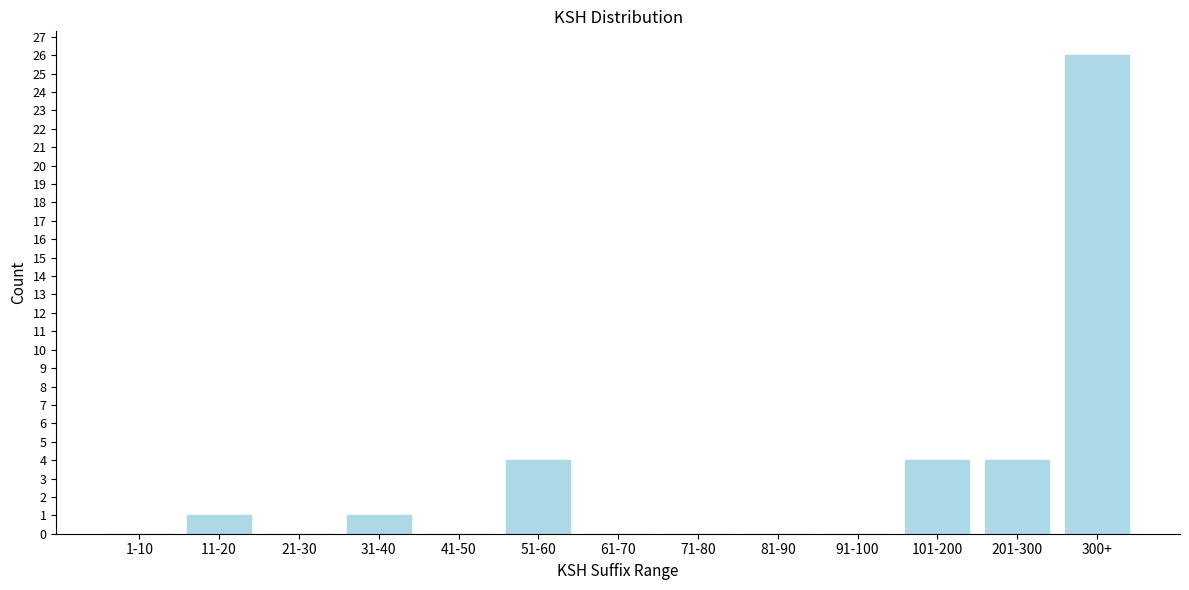

Reading left to right, extract all data points from this chart.

1-10=0	11-20=1	21-30=0	31-40=1	41-50=0	51-60=4	61-70=0	71-80=0	81-90=0	91-100=0	101-200=4	201-300=4	300+=26